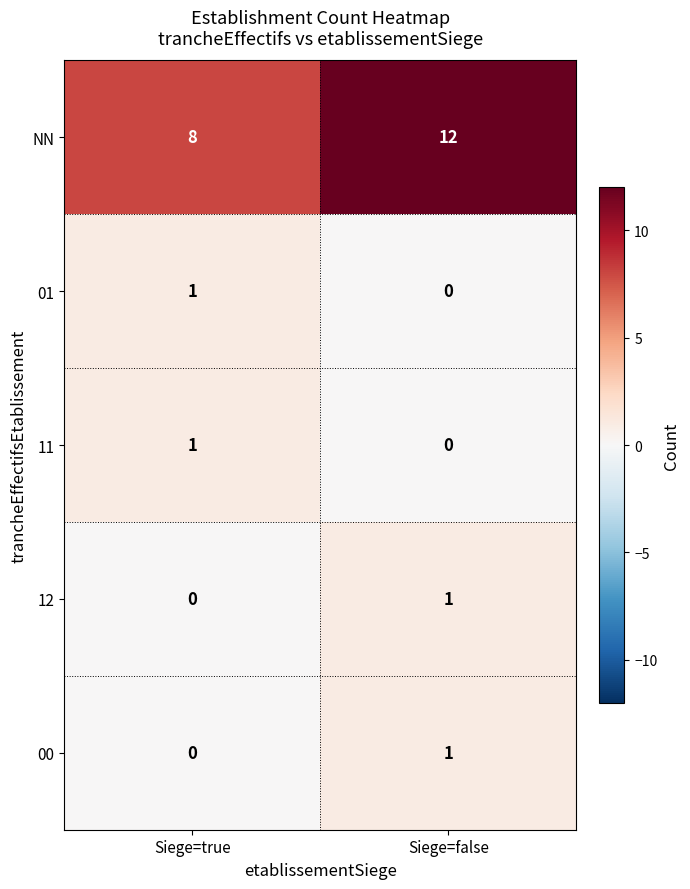

What is the total value across all series at Siege=true?

10